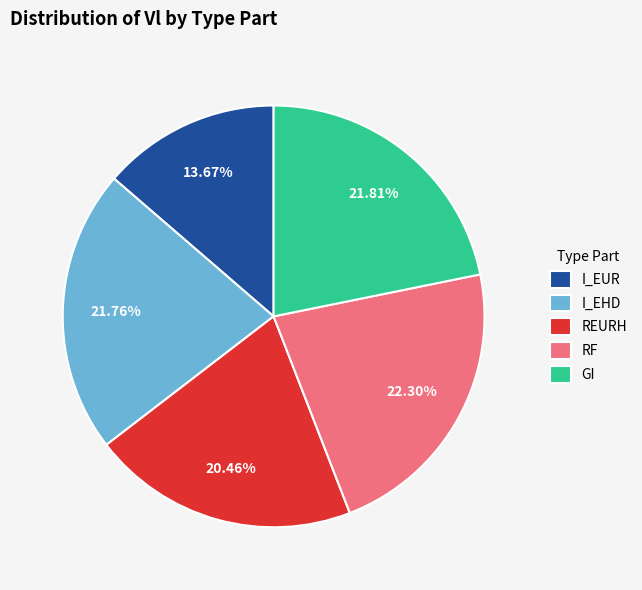

Does any single category account for the majority?

No